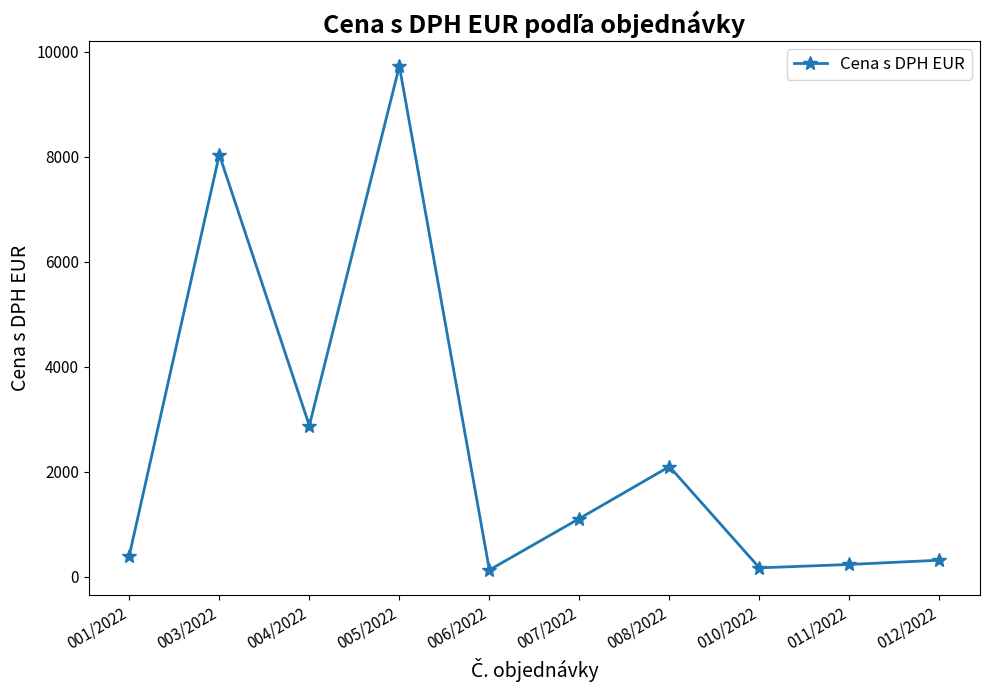

Which has a higher value, 003/2022 or 007/2022?

003/2022